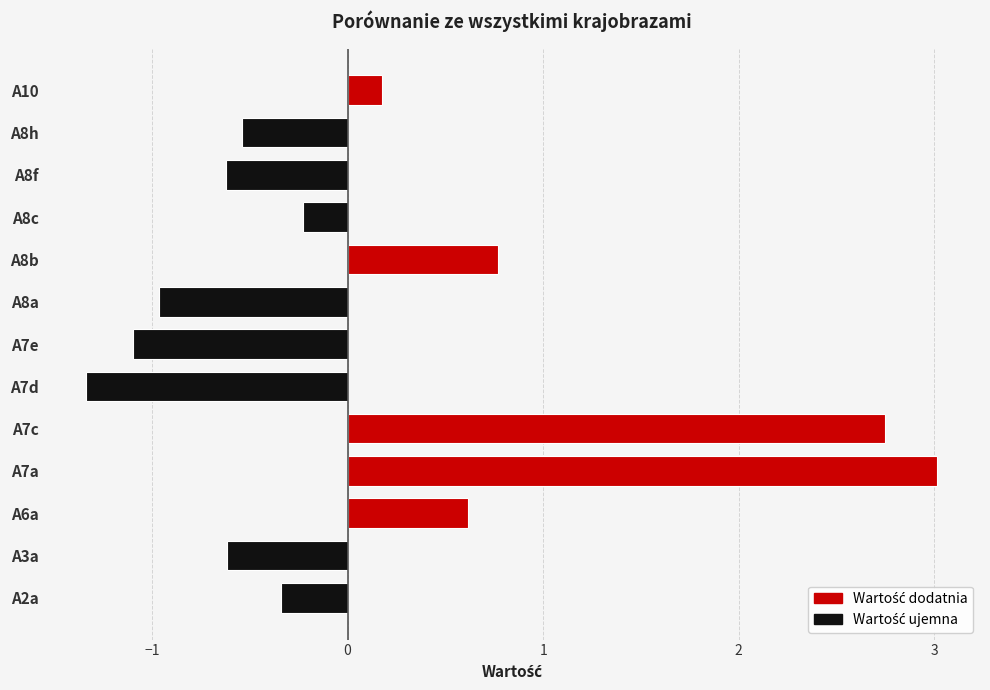

What is the approximate value at A7c?

2.7